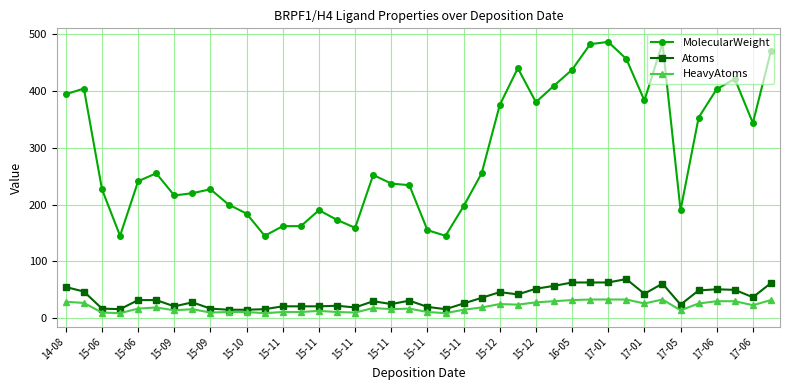

What is the difference between the maximum and minimum values in the HeavyAtoms series?

24.0